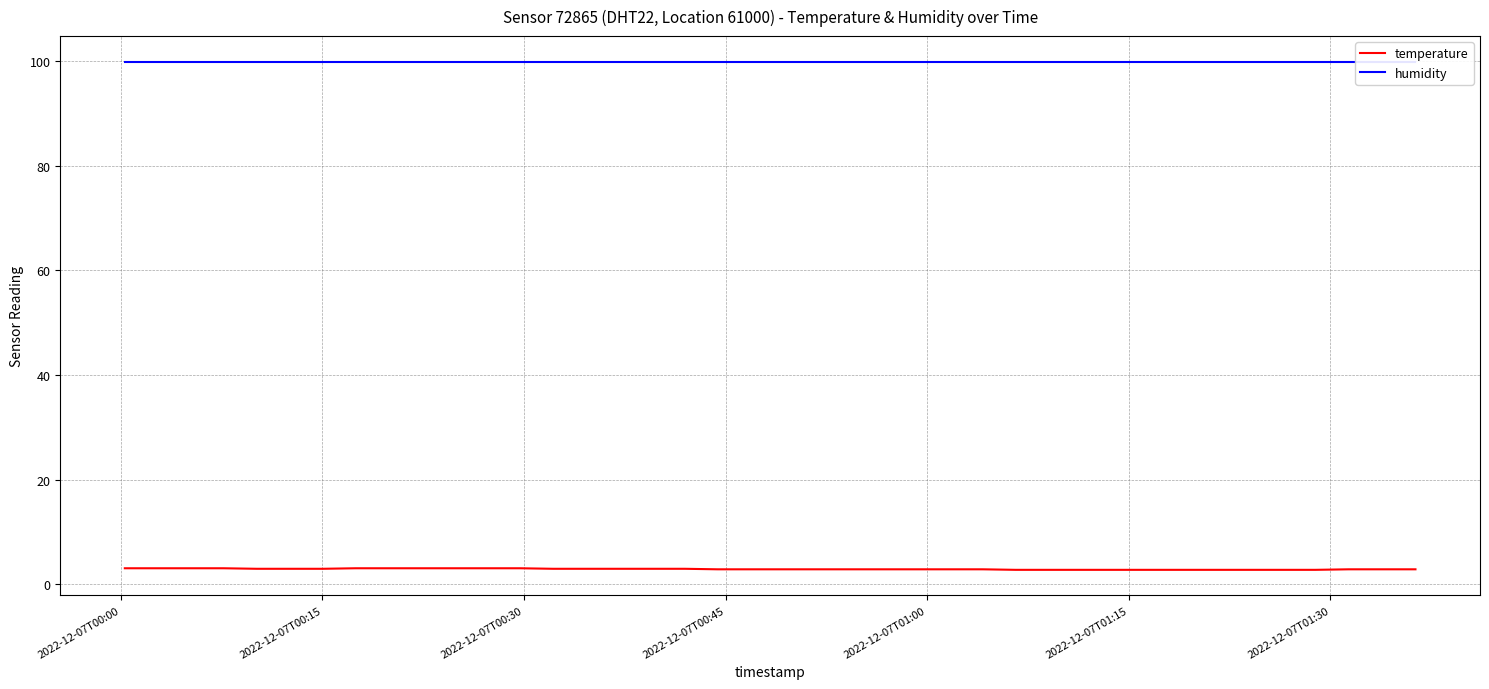

What is the minimum value for temperature?

2.8